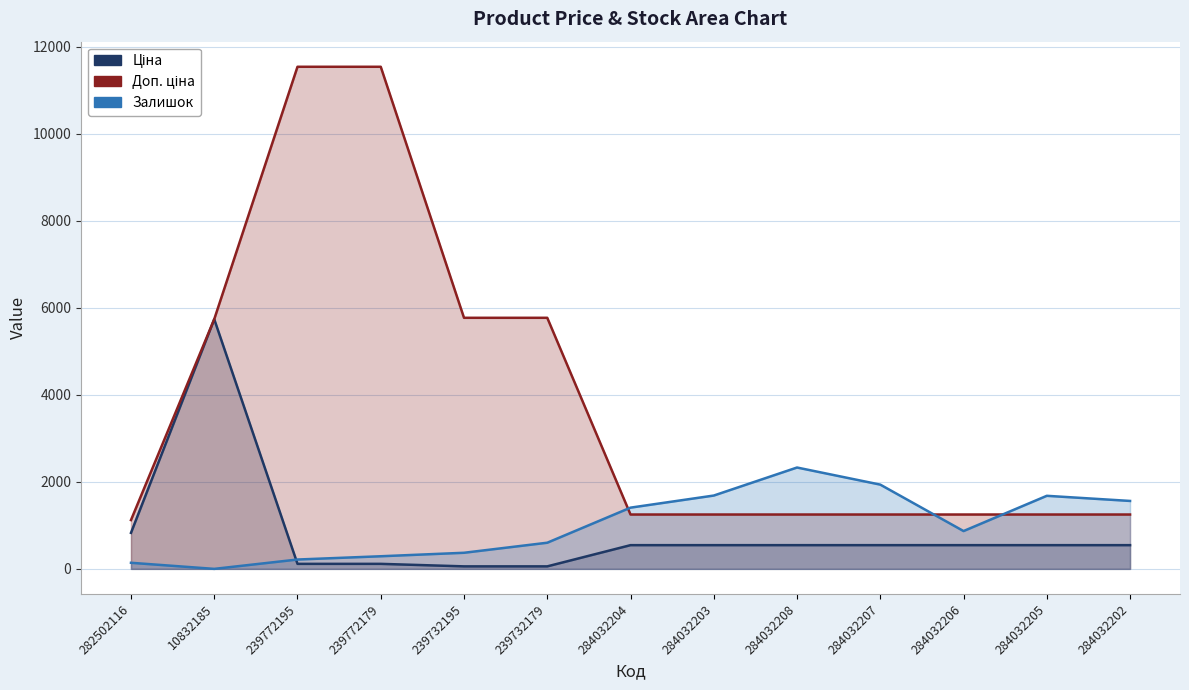

Reading left to right, what are all the values shown in this chart?

Ціна: 827.6	5736.9	115.4	115.4	57.7	57.7	545.0	545.0	545.0	545.0	545.0	545.0	545.0
Доп. ціна: 1121.5	5736.9	11537.0	11537.0	5769.0	5769.0	1249.1	1249.1	1249.1	1249.1	1249.1	1249.1	1249.1
Залишок: 140.0	0.0	215.0	290.0	370.0	601.0	1407.0	1685.0	2329.0	1936.0	869.0	1679.0	1561.0